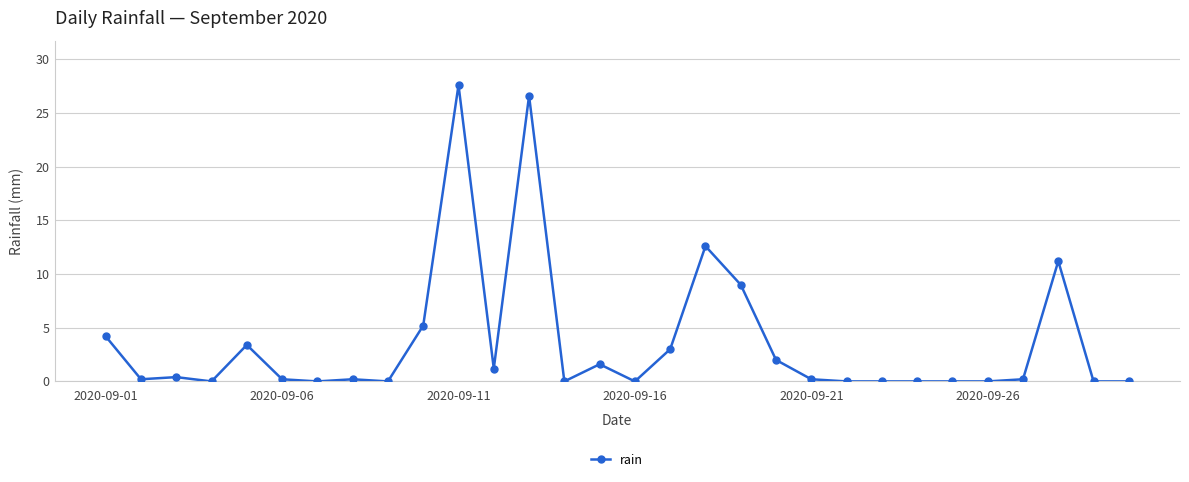

Is this an area chart (filled region under the line)?

No